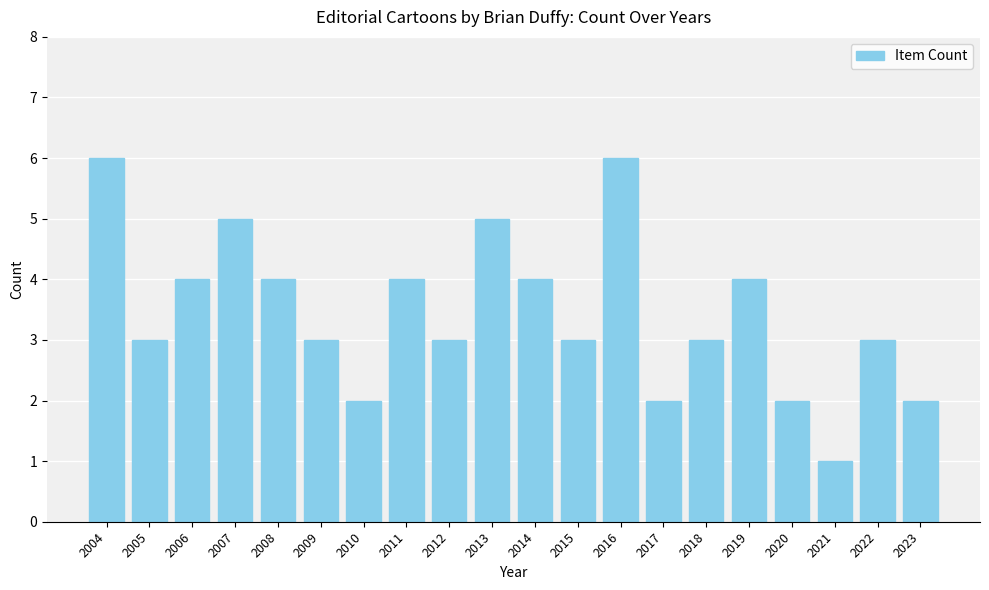

What is the average value?

3